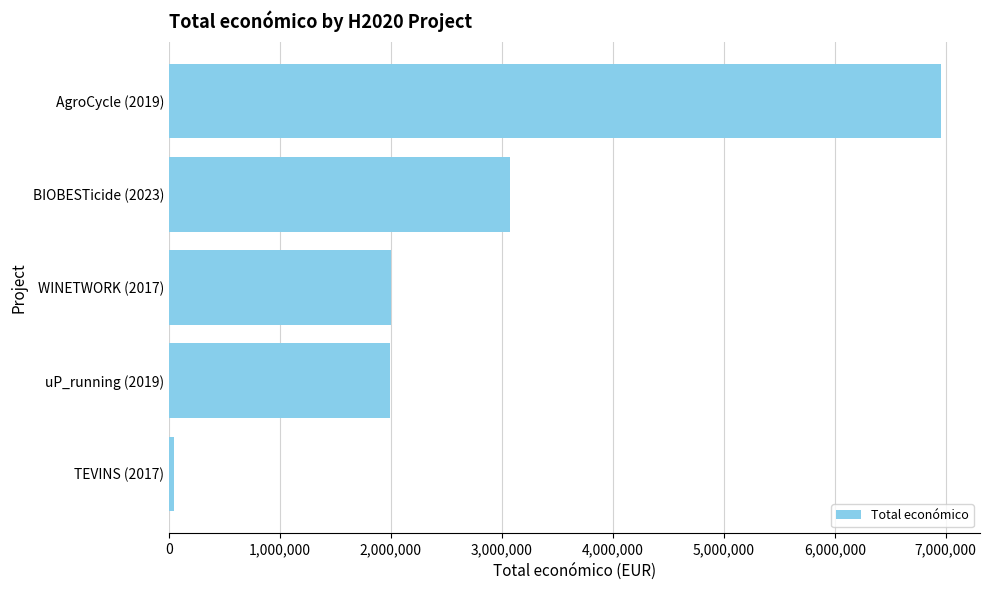

What is the maximum value shown in the chart?

6960293